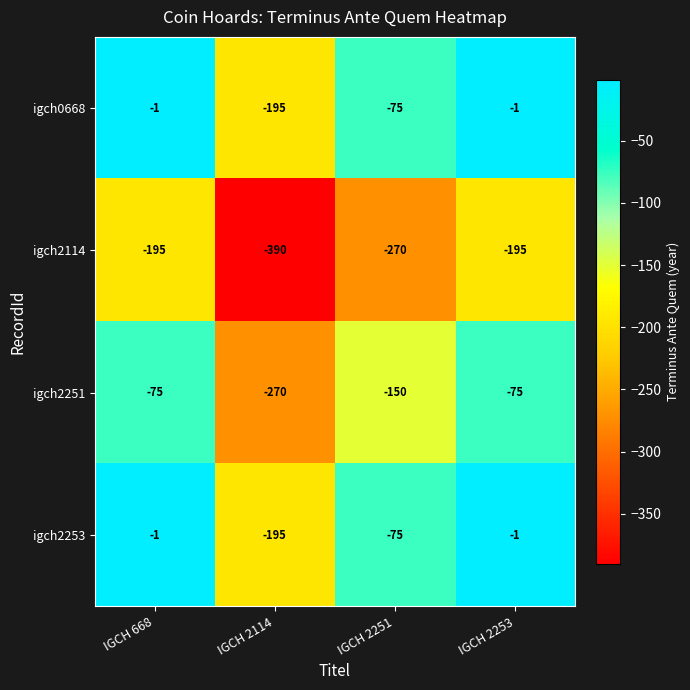

What is the minimum value shown in the chart?

-390